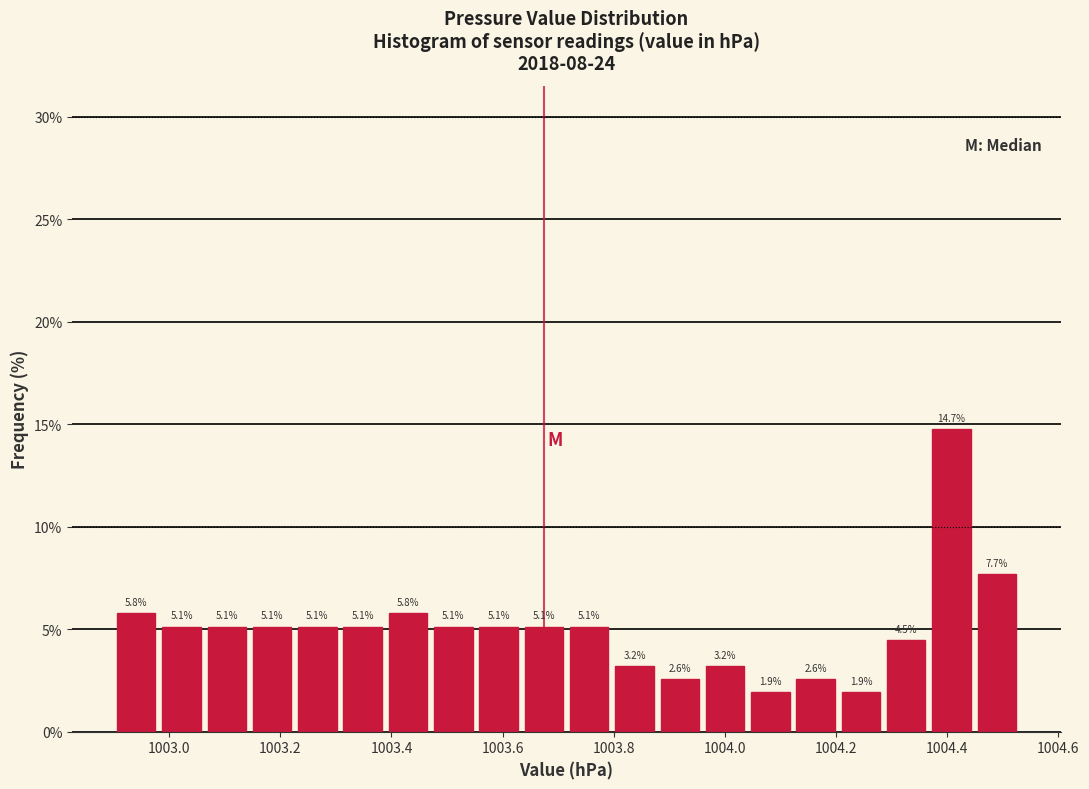

Which range on the x-axis has the tallest bar?

1004.36 to 1004.44